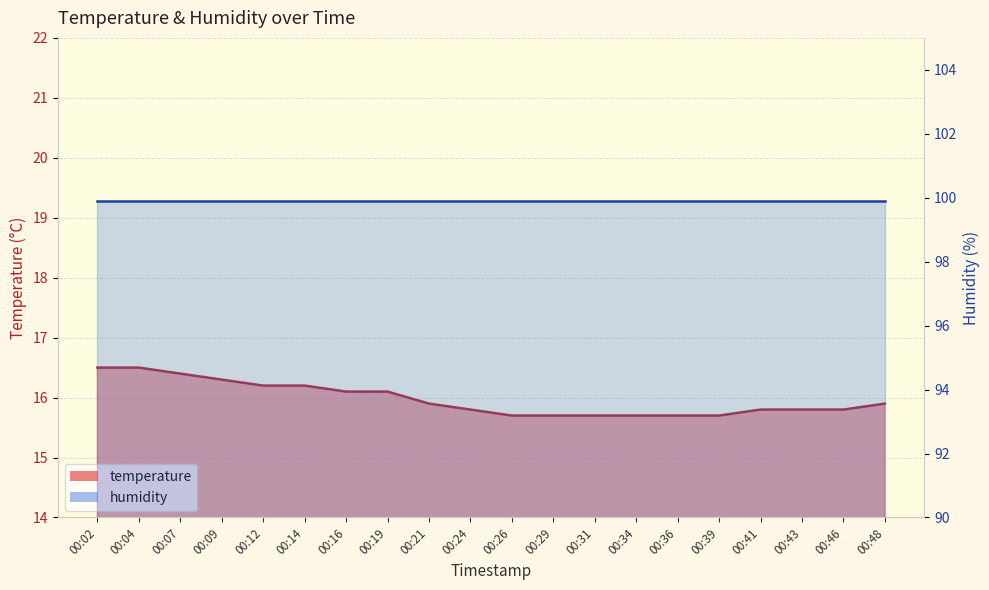

Count the values in the range 15 to 16.

12